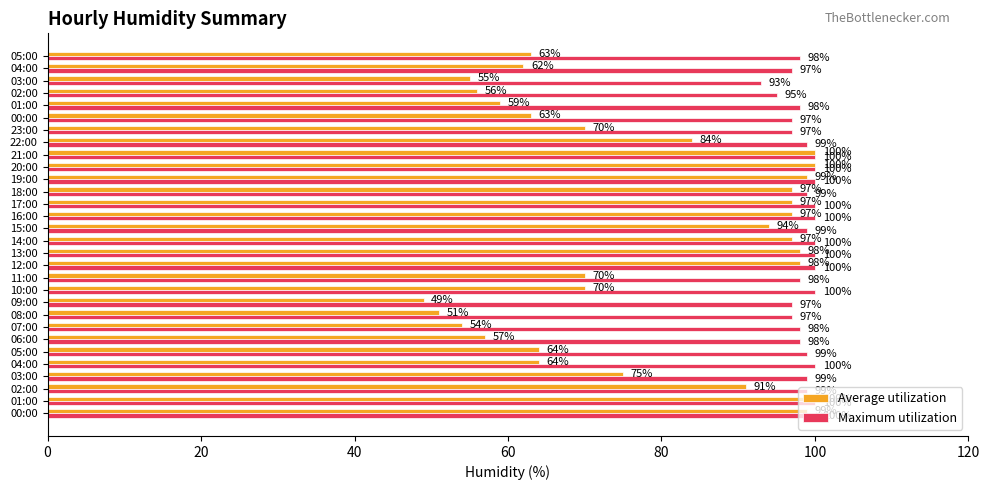

What are all the series names shown in the legend?

Average utilization, Maximum utilization